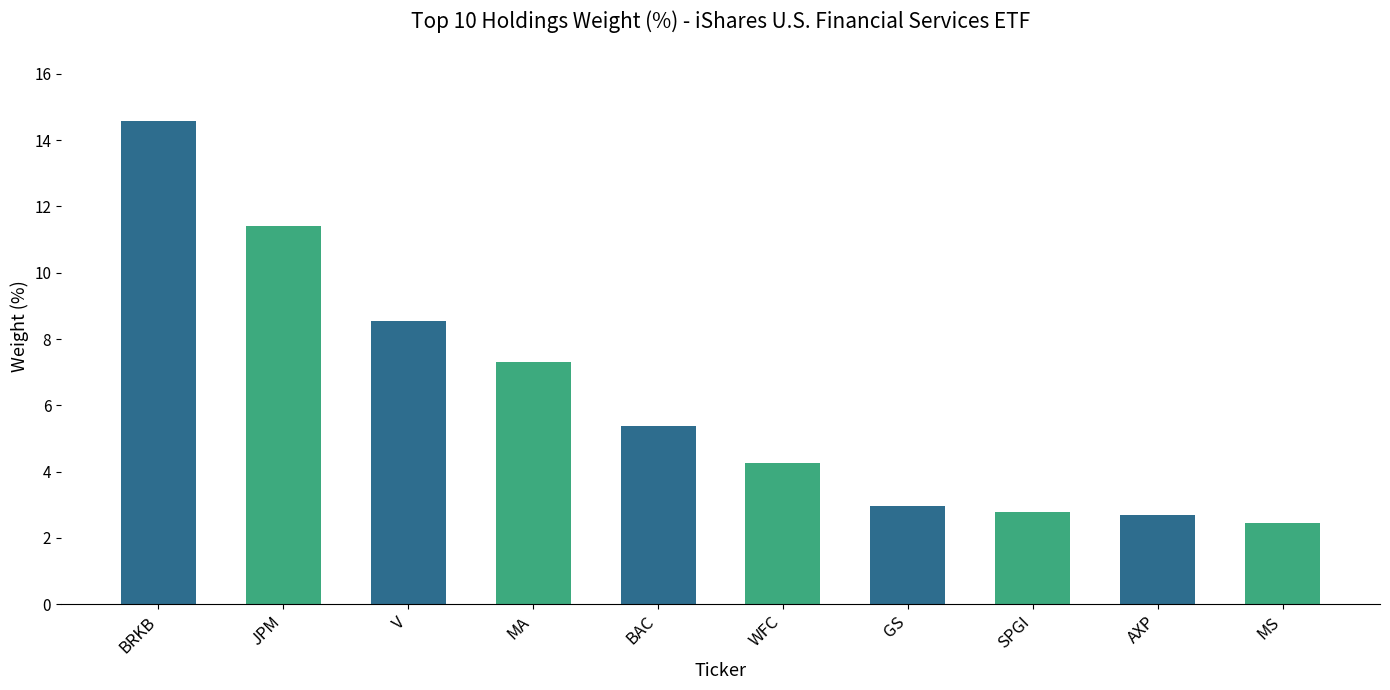

Read the value at WFC.

4.3